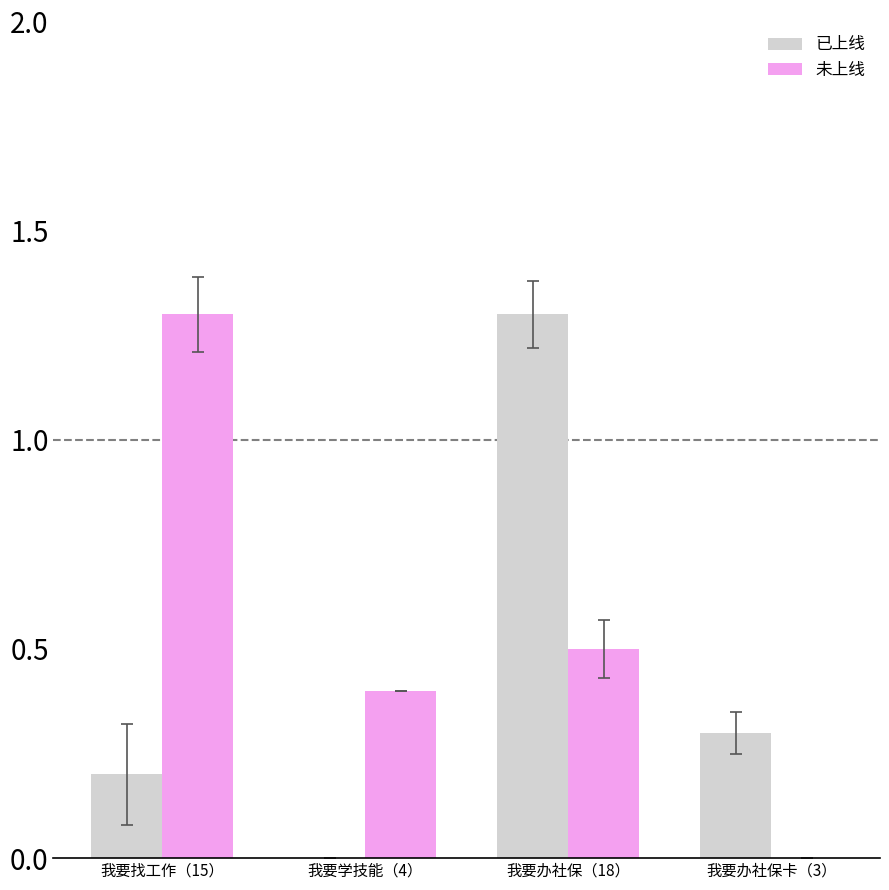

How many groups of bars are there?

4